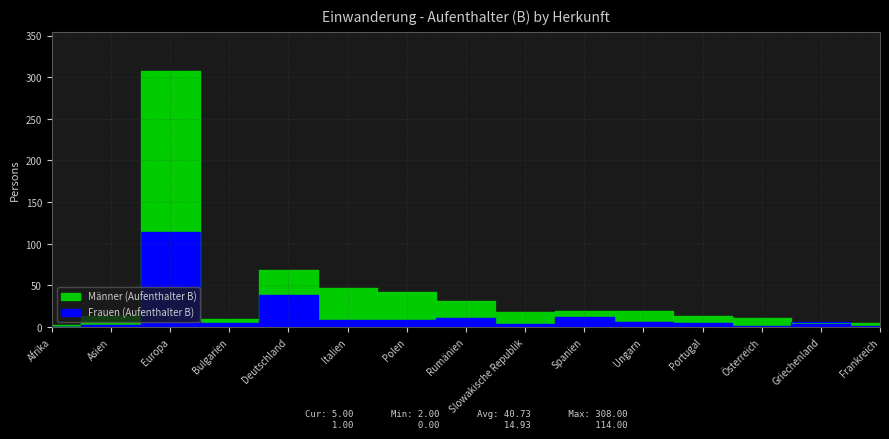

The value of Männer (Aufenthalter B) at Frankreich is 5. True or false?

True